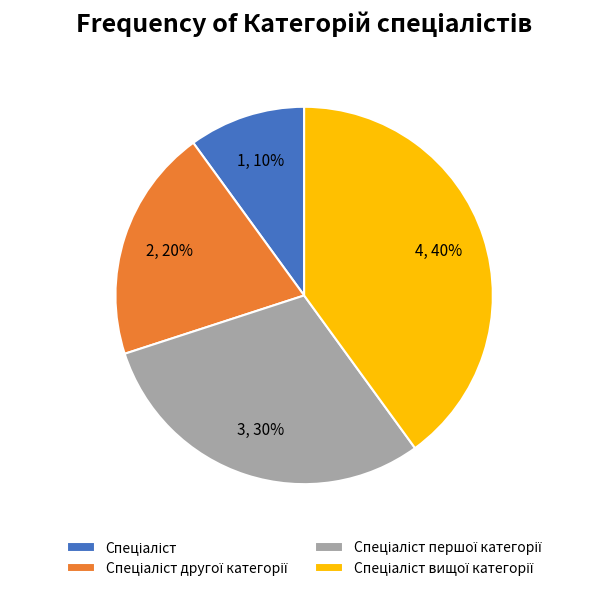

Is there any slice that represents more than half of the pie?

No